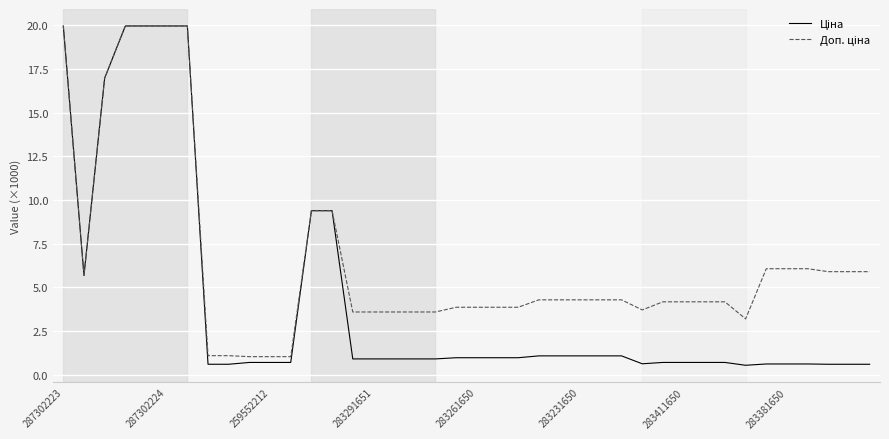

Does the chart display data point markers on the line(s)?

No